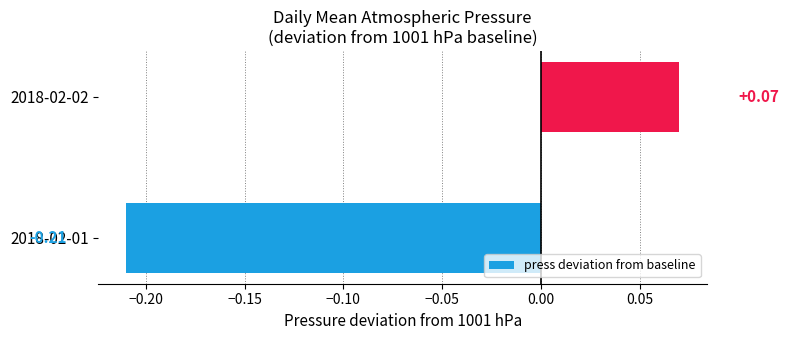

What is the change in value from 2018-02-01 to 2018-02-02?

+0.3